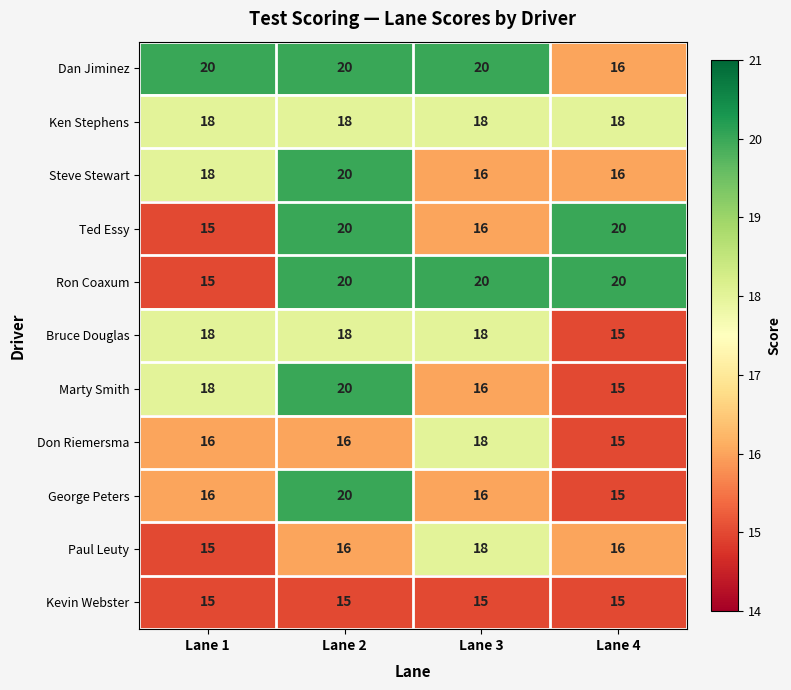

The value of Bruce Douglas at Lane 1 is 6. True or false?

False